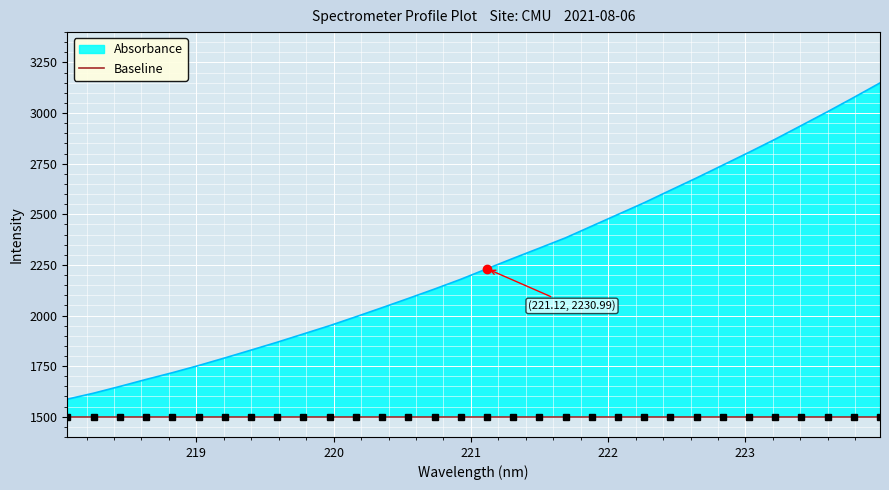

Read the value at 223.7895.

3077.2